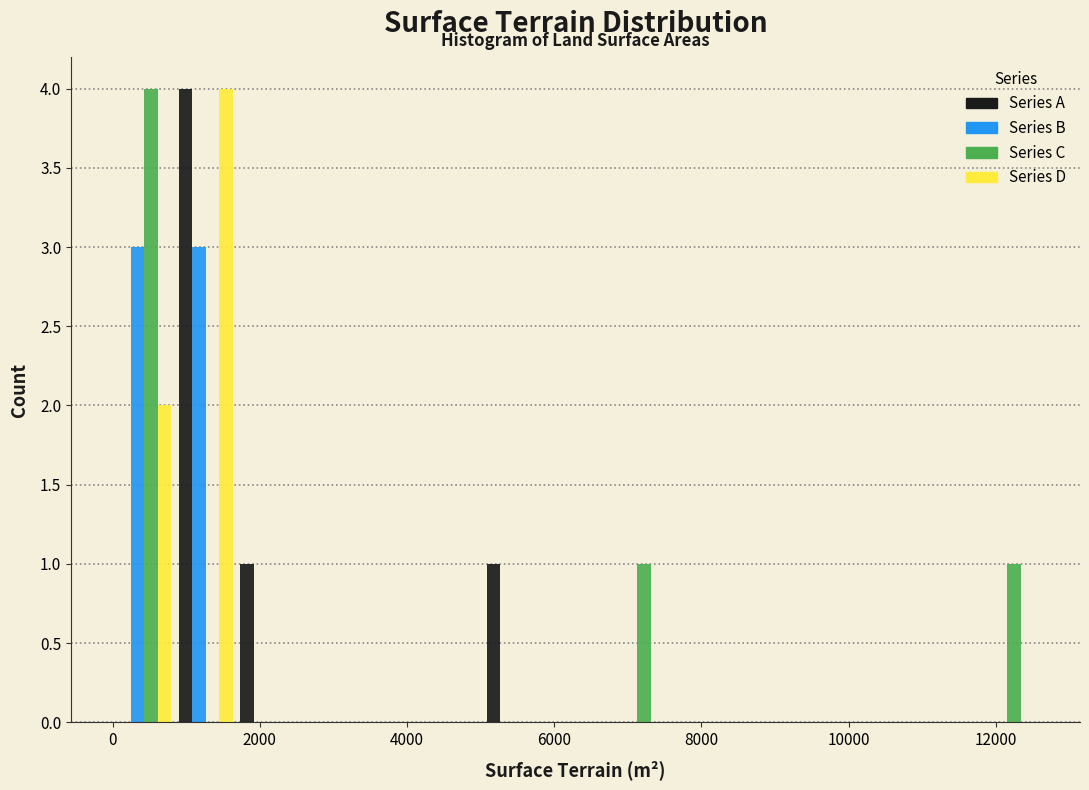

Reading left to right, transcribe this chart: for each range on the x-axis, give the height of each series' bar. Neither the bar edges nor the heights are printed on the chart, so give them approximately, as read against the axes.

0 to 800: Series A=0	Series B=3	Series C=4	Series D=2
800 to 1600: Series A=4	Series B=3	Series C=0	Series D=4
1600 to 2600: Series A=1	Series B=0	Series C=0	Series D=0
2600 to 3400: Series A=0	Series B=0	Series C=0	Series D=0
3400 to 4200: Series A=0	Series B=0	Series C=0	Series D=0
4200 to 5000: Series A=0	Series B=0	Series C=0	Series D=0
5000 to 5800: Series A=1	Series B=0	Series C=0	Series D=0
5800 to 6800: Series A=0	Series B=0	Series C=0	Series D=0
6800 to 7600: Series A=0	Series B=0	Series C=1	Series D=0
7600 to 8400: Series A=0	Series B=0	Series C=0	Series D=0
8400 to 9200: Series A=0	Series B=0	Series C=0	Series D=0
9200 to 10000: Series A=0	Series B=0	Series C=0	Series D=0
10000 to 10800: Series A=0	Series B=0	Series C=0	Series D=0
10800 to 11800: Series A=0	Series B=0	Series C=0	Series D=0
11800 to 12600: Series A=0	Series B=0	Series C=1	Series D=0